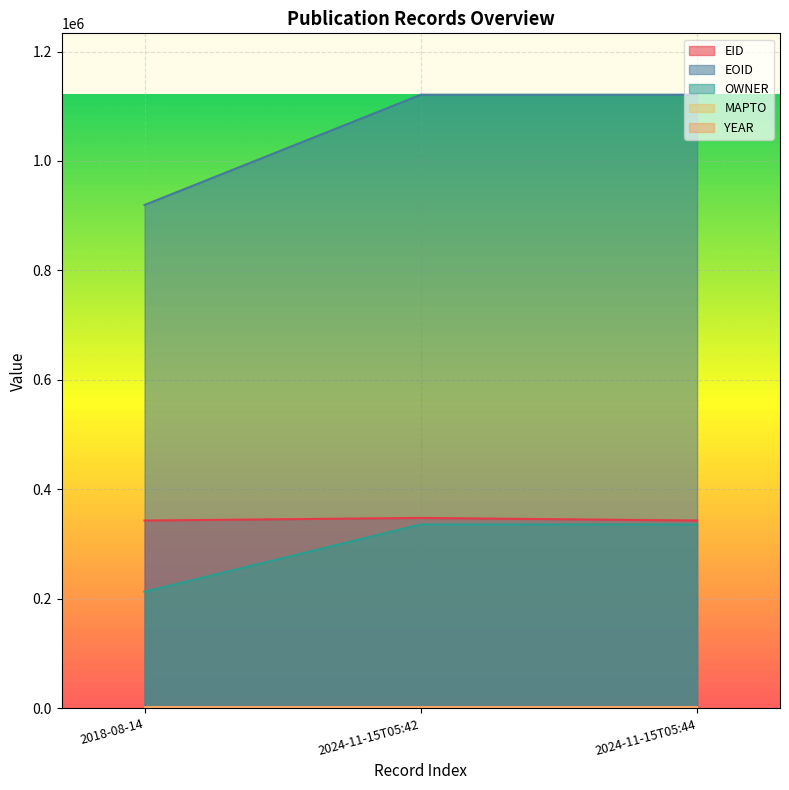

What is the sum of the OWNER values at 2024-11-15T05:44 and 2018-08-14?

549002